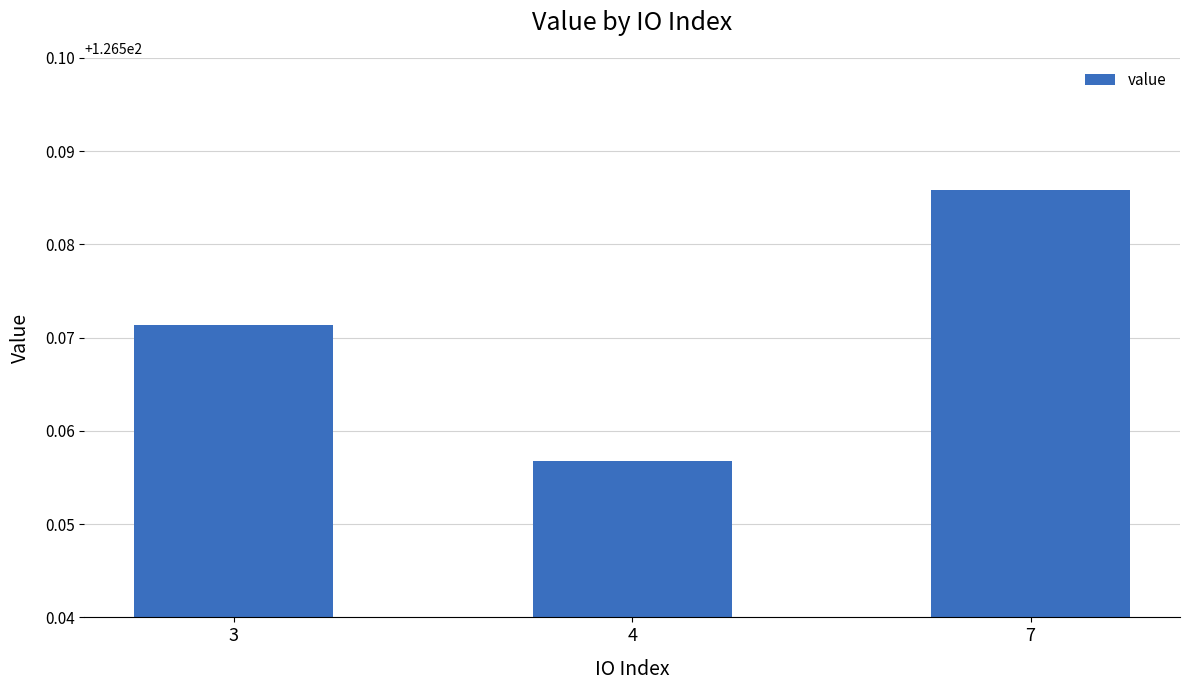

Count the number of categories in the chart.

3